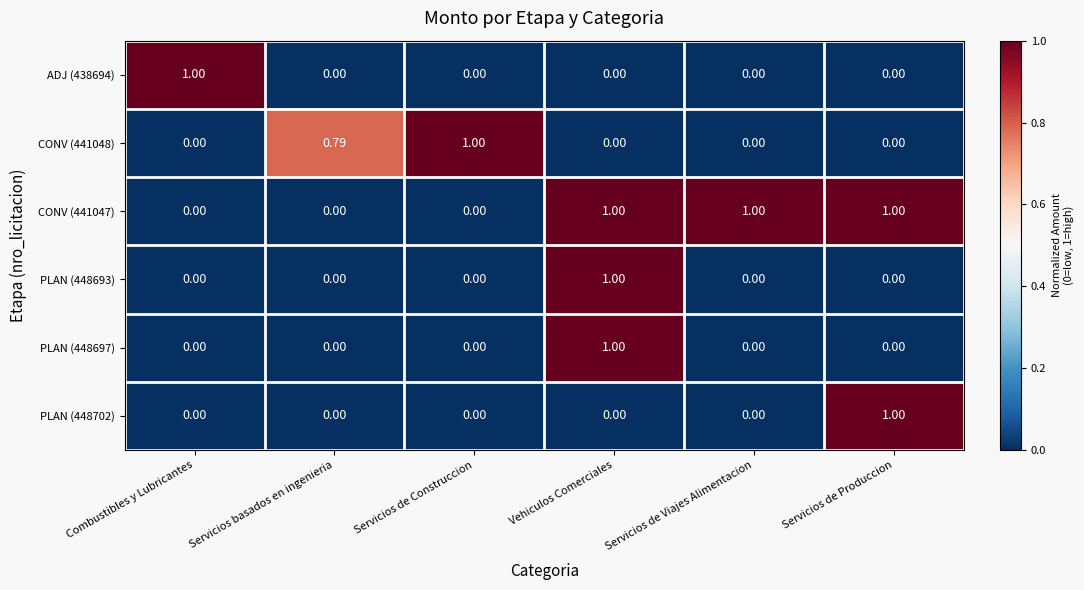

At which category is the sum across all series the highest?

Vehiculos Comerciales